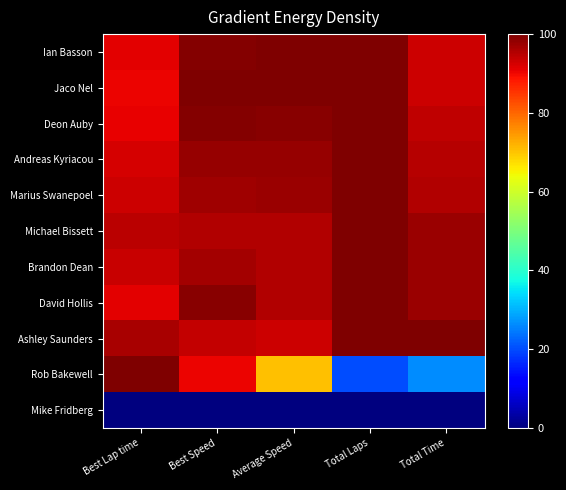

Which has a higher value, Best Speed or Total Laps?

Total Laps